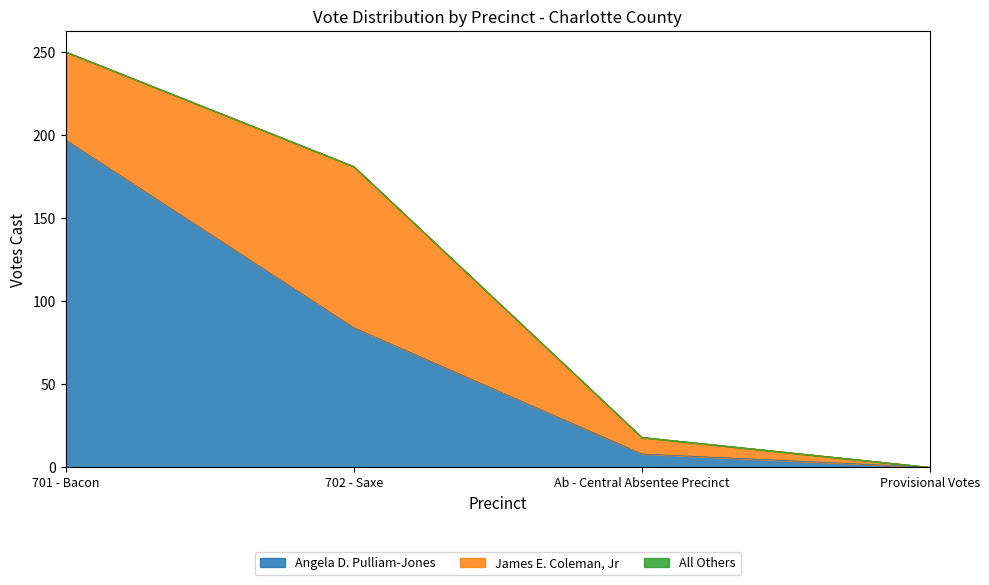

What is the maximum value for James E. Coleman, Jr?

97